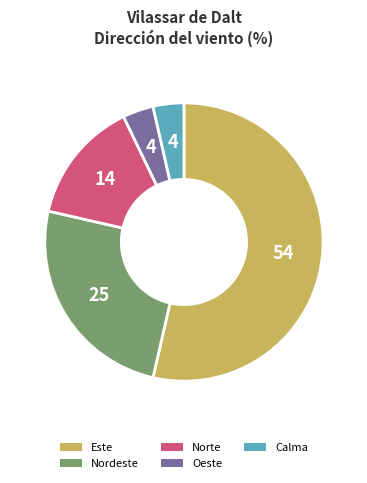

Which slice is the largest?

Este